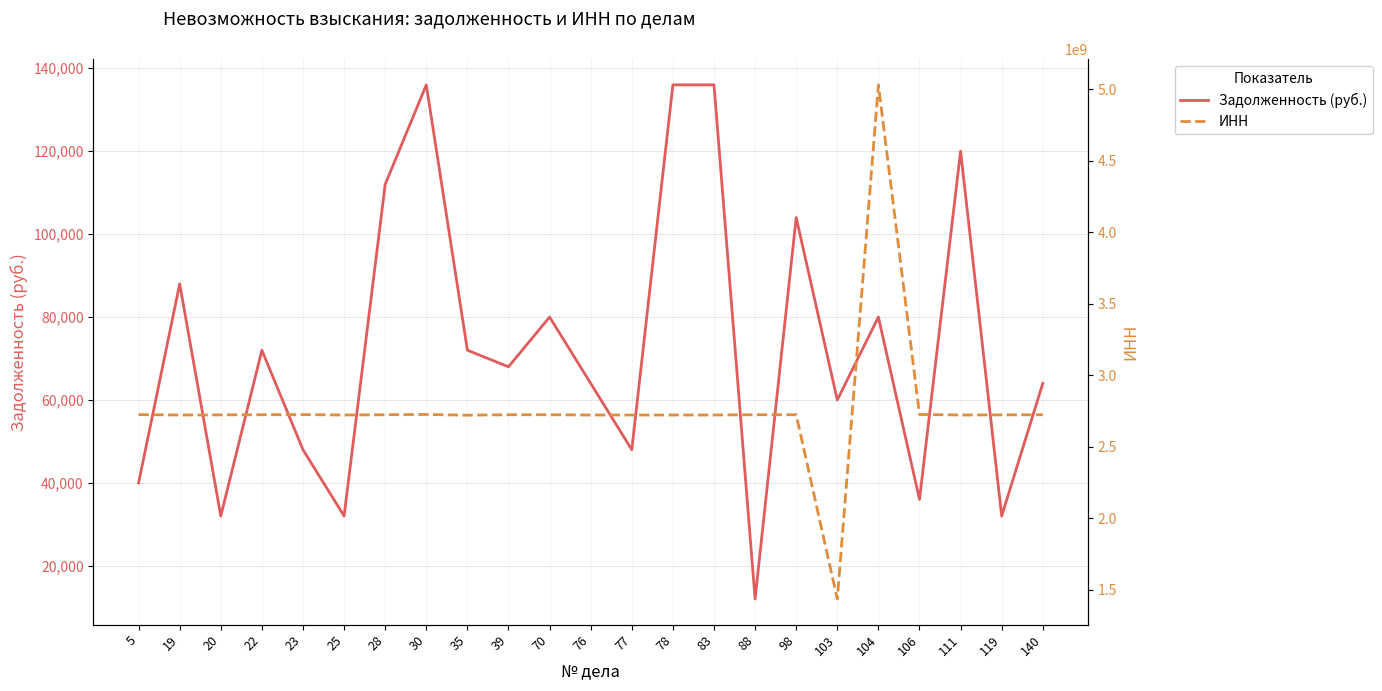

Count the number of categories in the chart.

23